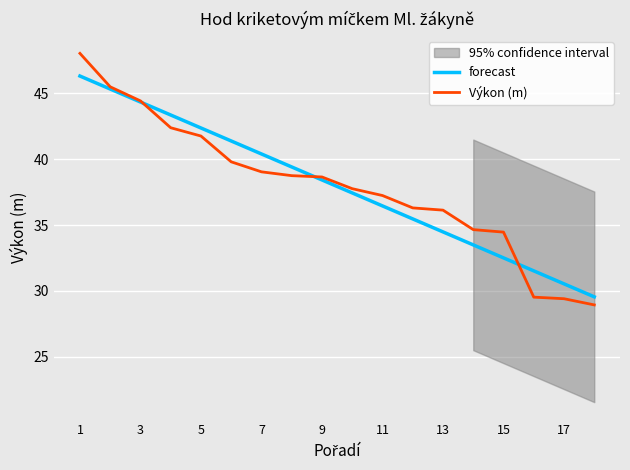

At which category is the sum across all series the highest?

1